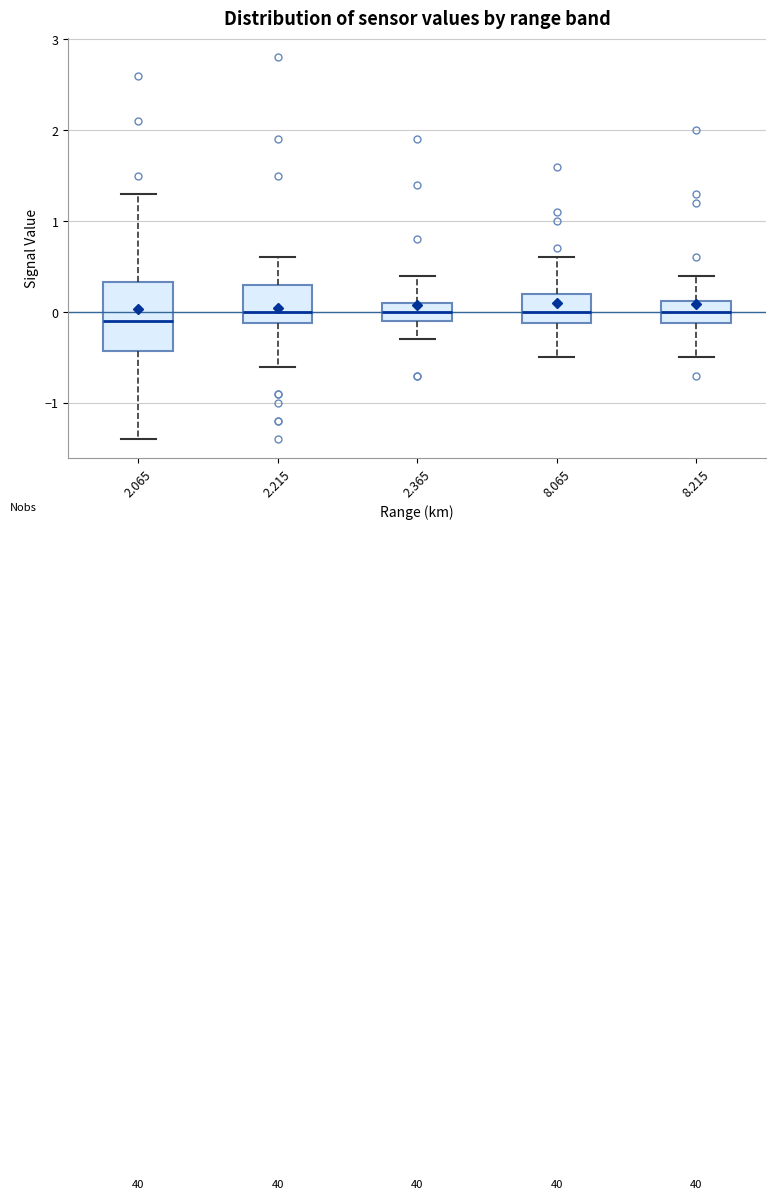

Reading left to right, transcribe this box plot: for each box, give where its median line is, the range the box spans, and where its two whiskers end, as read against the y-axis. The values are not printed on the chart, so give them approximately, as read against the axis.

2.065: median -0.1, box -0.4 to 0.3, whiskers -1.4 to 1.3
2.215: median 0.0, box -0.1 to 0.3, whiskers -0.6 to 0.6
2.365: median 0.0, box -0.1 to 0.1, whiskers -0.3 to 0.4
8.065: median 0.0, box -0.1 to 0.2, whiskers -0.5 to 0.6
8.215: median 0.0, box -0.1 to 0.1, whiskers -0.5 to 0.4